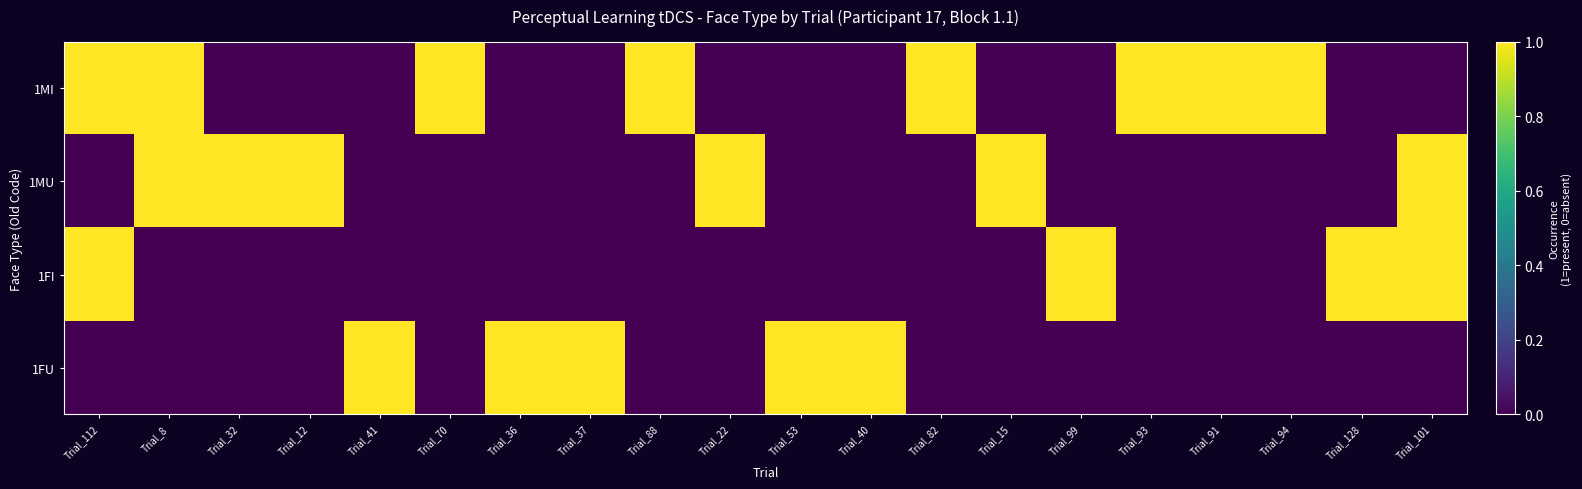

Reading left to right, extract all data points from this chart.

1MI: Trial_112=1	Trial_8=1	Trial_32=0	Trial_12=0	Trial_41=0	Trial_70=1	Trial_36=0	Trial_37=0	Trial_88=1	Trial_22=0	Trial_53=0	Trial_40=0	Trial_82=1	Trial_15=0	Trial_99=0	Trial_93=1	Trial_91=1	Trial_94=1	Trial_128=0	Trial_101=0
1MU: Trial_112=0	Trial_8=1	Trial_32=1	Trial_12=1	Trial_41=0	Trial_70=0	Trial_36=0	Trial_37=0	Trial_88=0	Trial_22=1	Trial_53=0	Trial_40=0	Trial_82=0	Trial_15=1	Trial_99=0	Trial_93=0	Trial_91=0	Trial_94=0	Trial_128=0	Trial_101=1
1FI: Trial_112=1	Trial_8=0	Trial_32=0	Trial_12=0	Trial_41=0	Trial_70=0	Trial_36=0	Trial_37=0	Trial_88=0	Trial_22=0	Trial_53=0	Trial_40=0	Trial_82=0	Trial_15=0	Trial_99=1	Trial_93=0	Trial_91=0	Trial_94=0	Trial_128=1	Trial_101=1
1FU: Trial_112=0	Trial_8=0	Trial_32=0	Trial_12=0	Trial_41=1	Trial_70=0	Trial_36=1	Trial_37=1	Trial_88=0	Trial_22=0	Trial_53=1	Trial_40=1	Trial_82=0	Trial_15=0	Trial_99=0	Trial_93=0	Trial_91=0	Trial_94=0	Trial_128=0	Trial_101=0